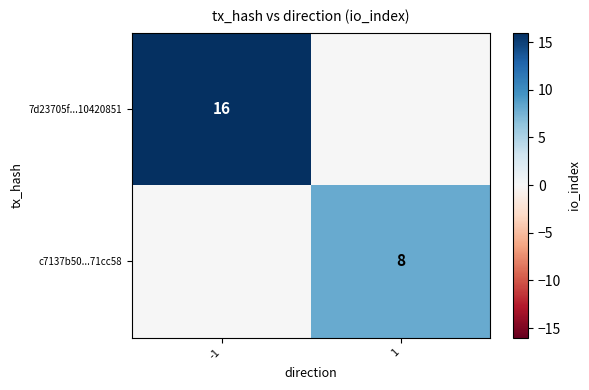

The c7137b50...71cc58 series shows 12 at 1. True or false?

False